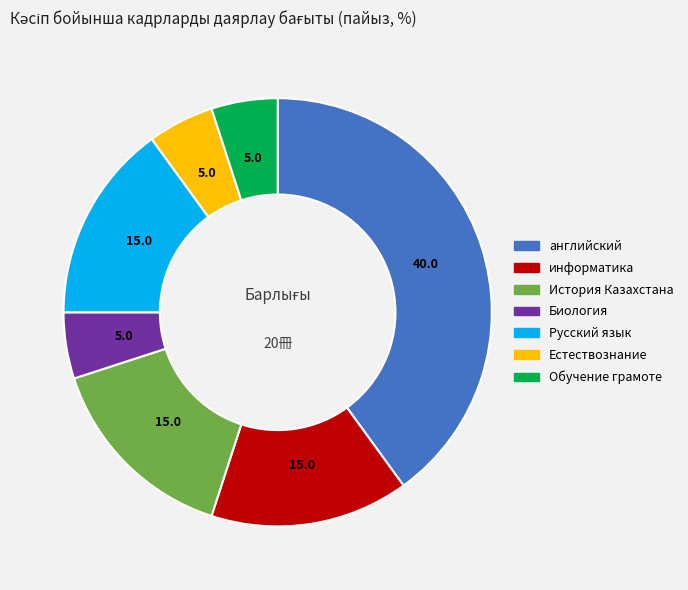

How many segments does this pie chart have?

7